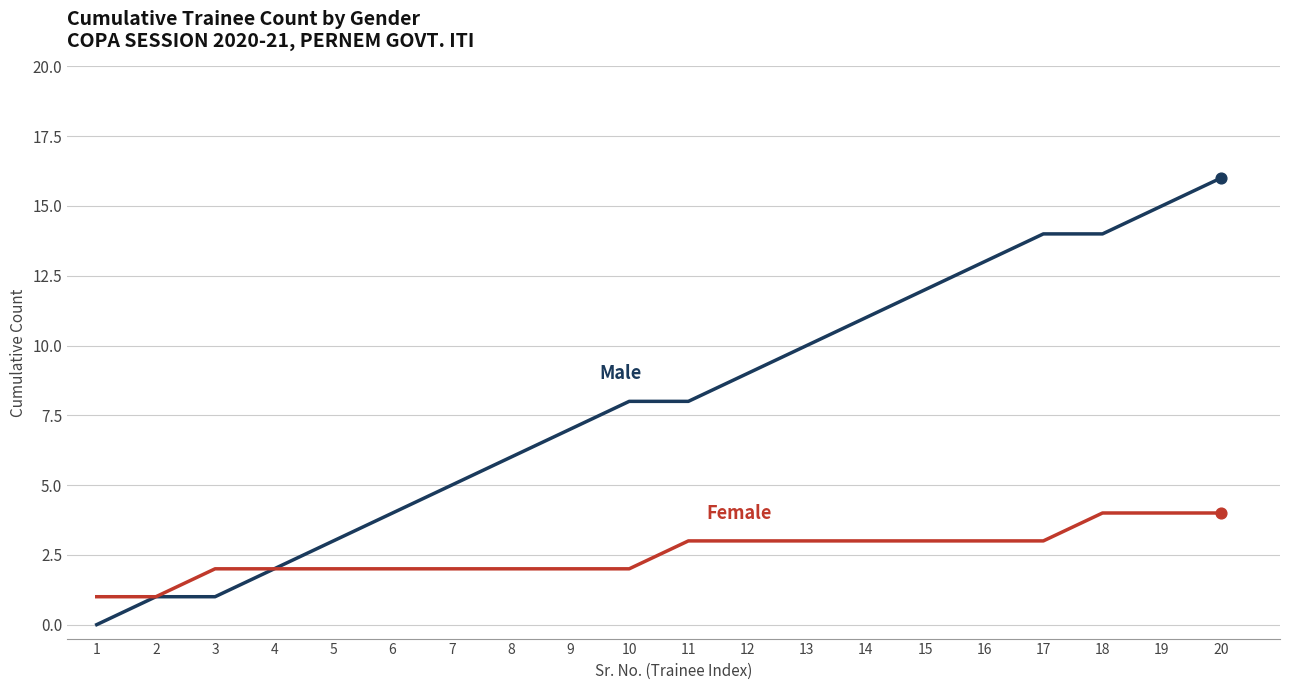

At which category is the sum across all series the highest?

20